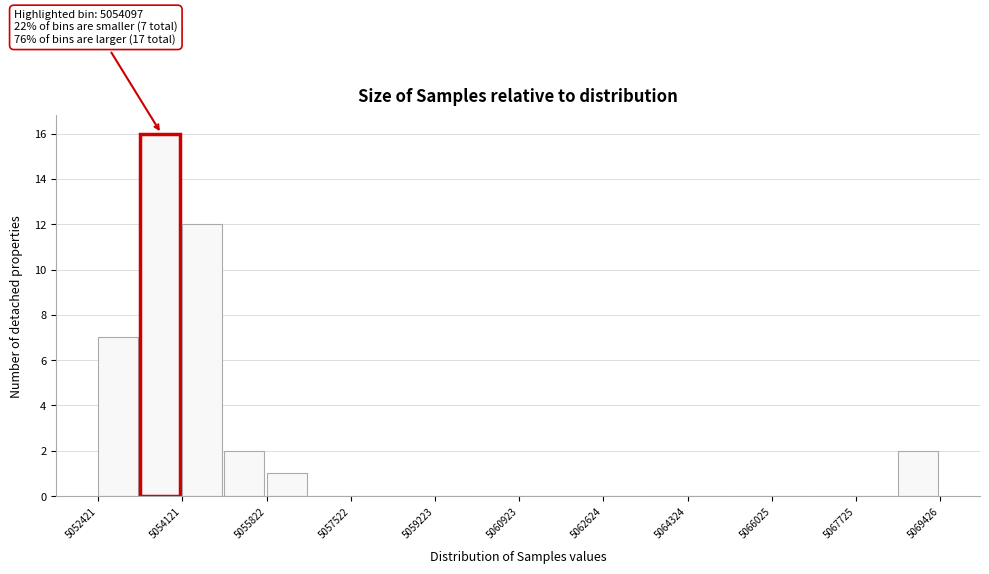

Which range on the x-axis has the tallest bar?

5053200 to 5054200